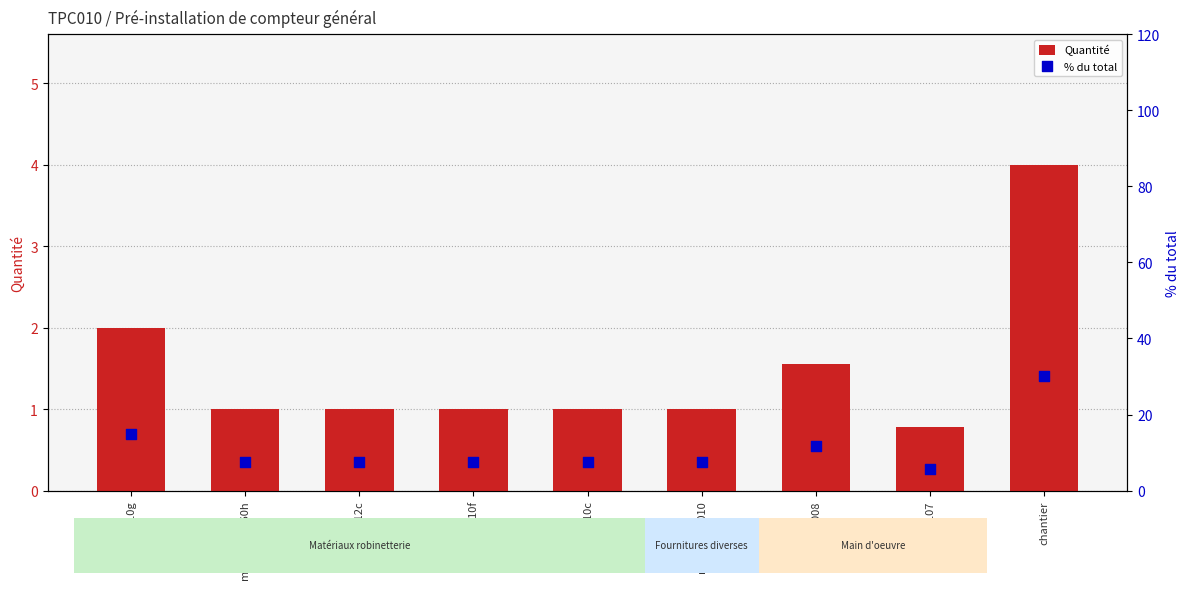

Which series reaches the maximum Y coordinate?

% du total